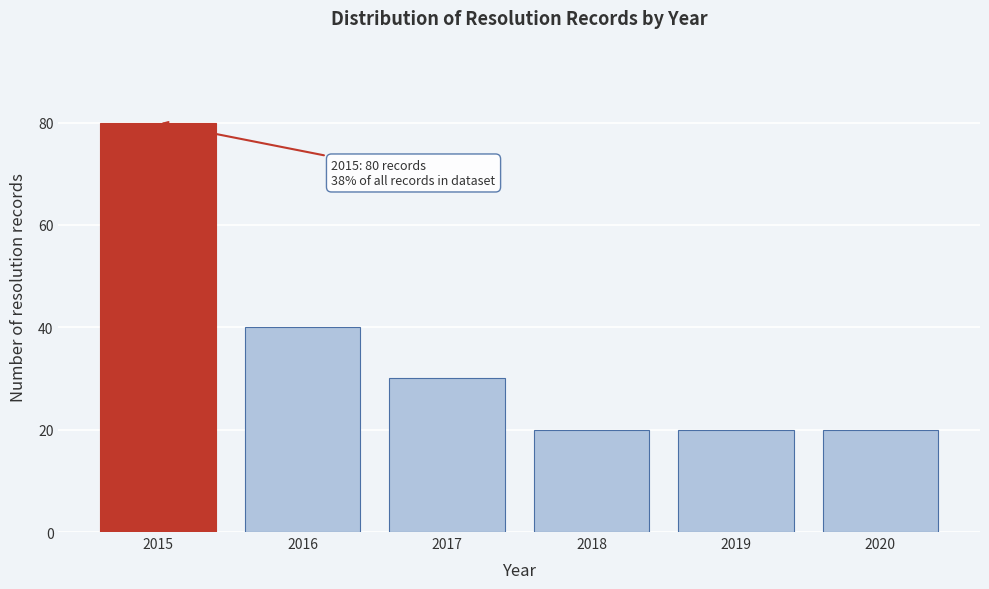

Reading right to left, what are all the values shown in this chart?

20	20	20	30	40	80